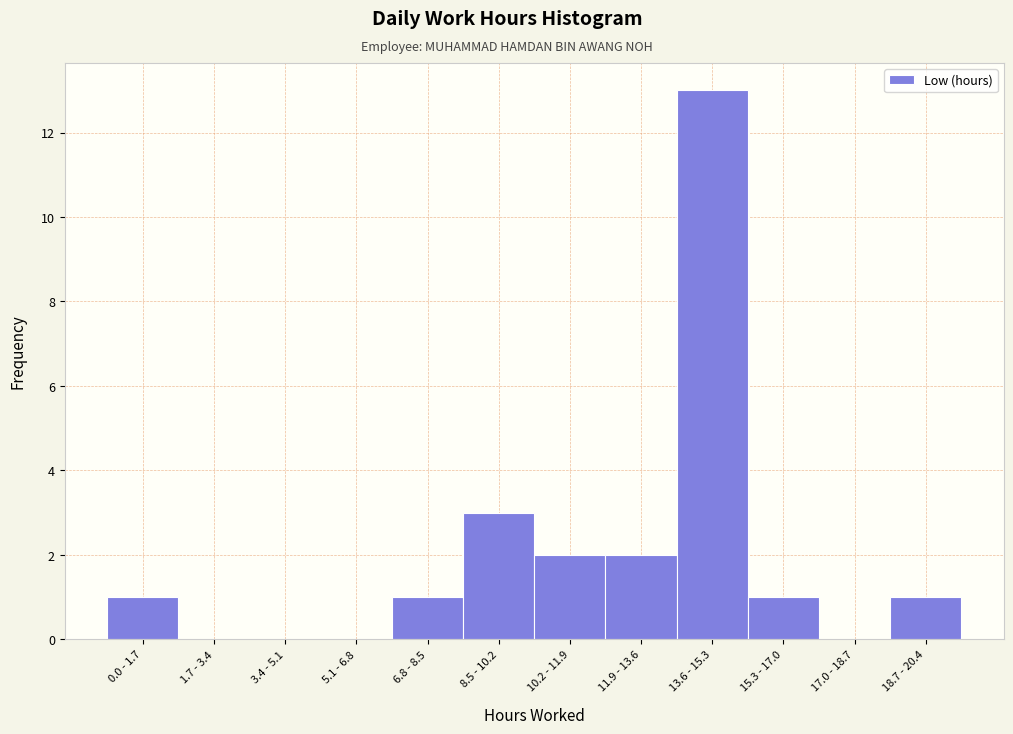

Reading left to right, what are all the values shown in this chart?

0.0 - 1.7=1	1.7 - 3.4=0	3.4 - 5.1=0	5.1 - 6.8=0	6.8 - 8.5=1	8.5 - 10.2=3	10.2 - 11.9=2	11.9 - 13.6=2	13.6 - 15.3=13	15.3 - 17.0=1	17.0 - 18.7=0	18.7 - 20.4=1